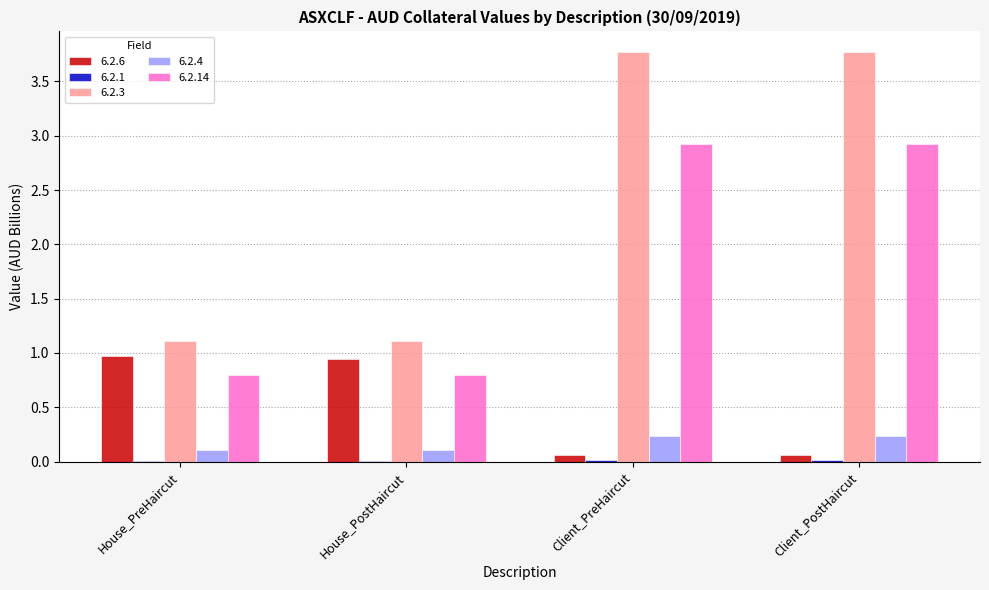

True or false: 6.2.4 has a value of 0.1 at Client_PreHaircut.

False